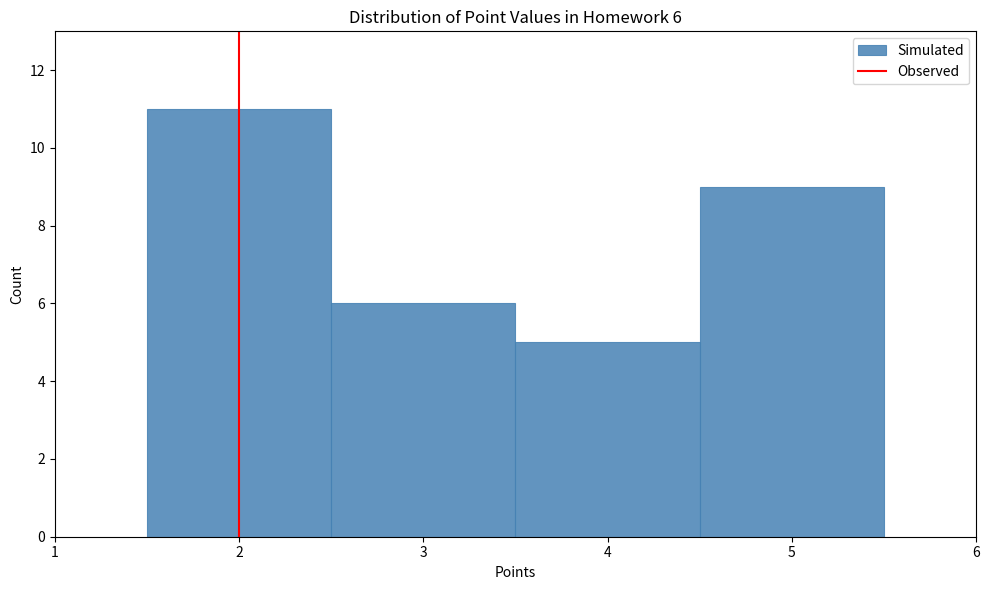

Over which range of the x-axis is the bar tallest?

1.5 to 2.5